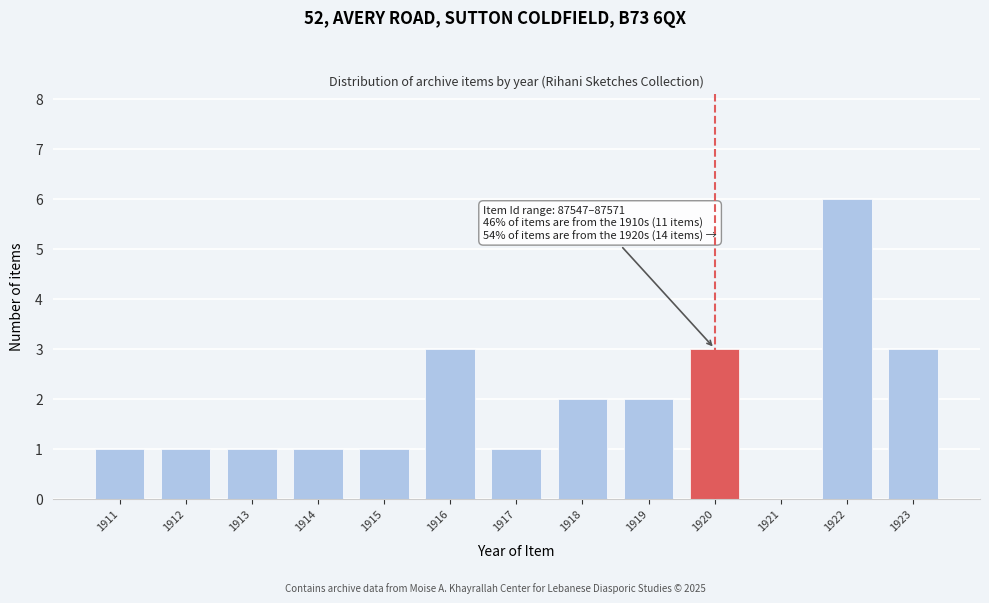

Reading left to right, extract all data points from this chart.

1911=1	1912=1	1913=1	1914=1	1915=1	1916=3	1917=1	1918=2	1919=2	1920=3	1921=0	1922=6	1923=3